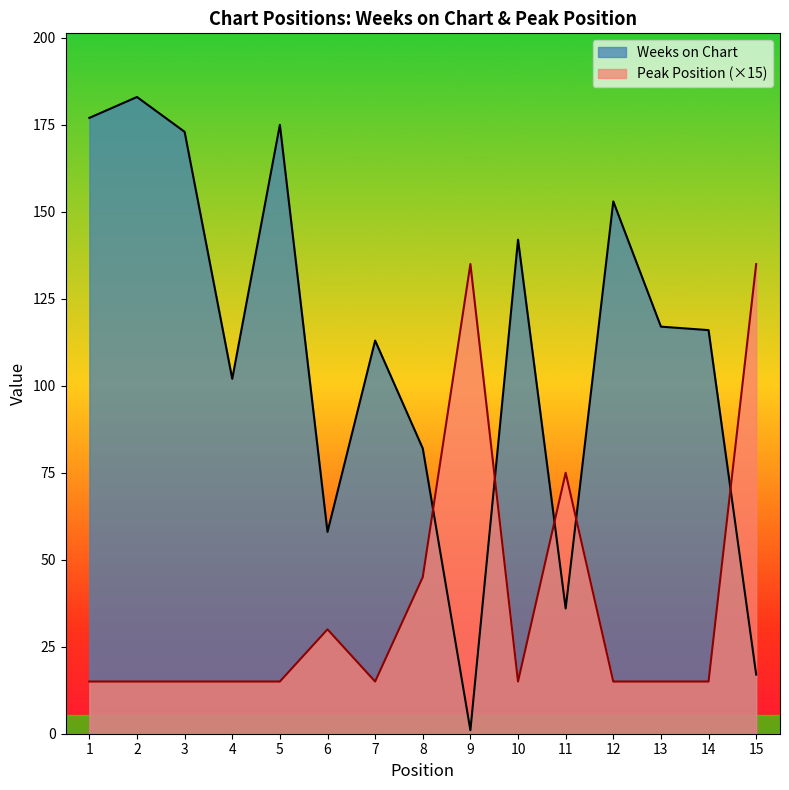

Between which two adjacent categories do Peak Position and Weeks on Chart first intersect?

8 and 9